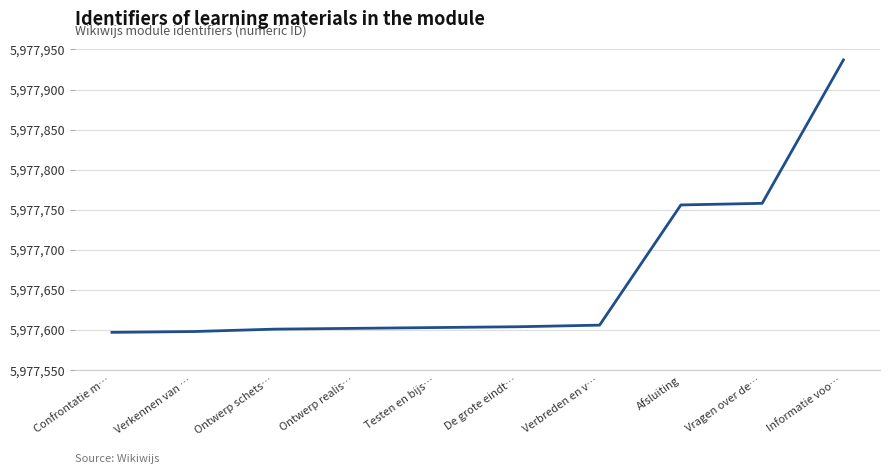

Is this an area chart (filled region under the line)?

No